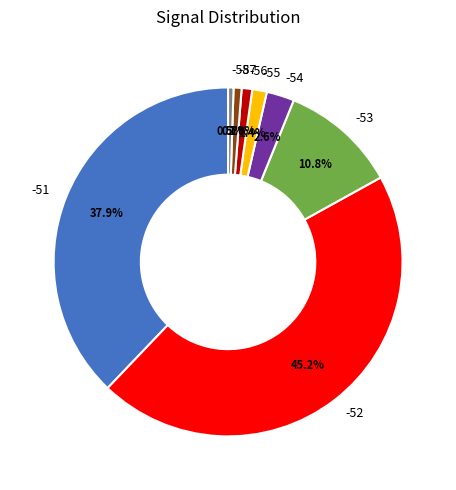

Do -51 and -52 together represent more than half of the pie?

Yes